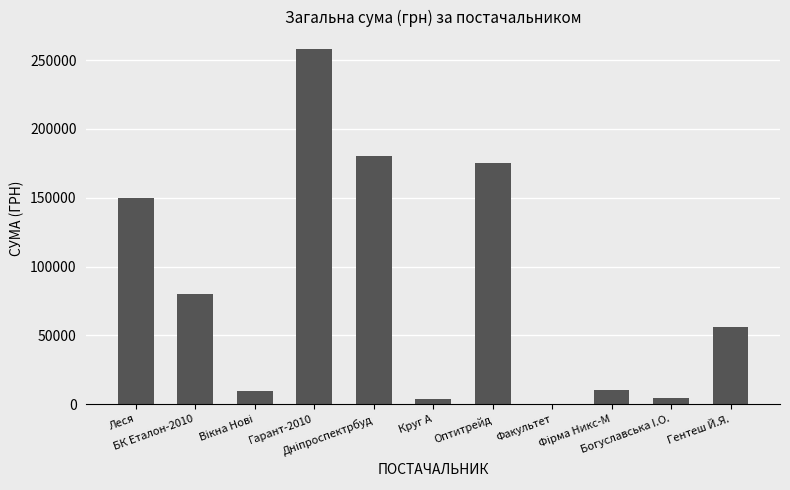

Does the chart contain stacked bars?

No